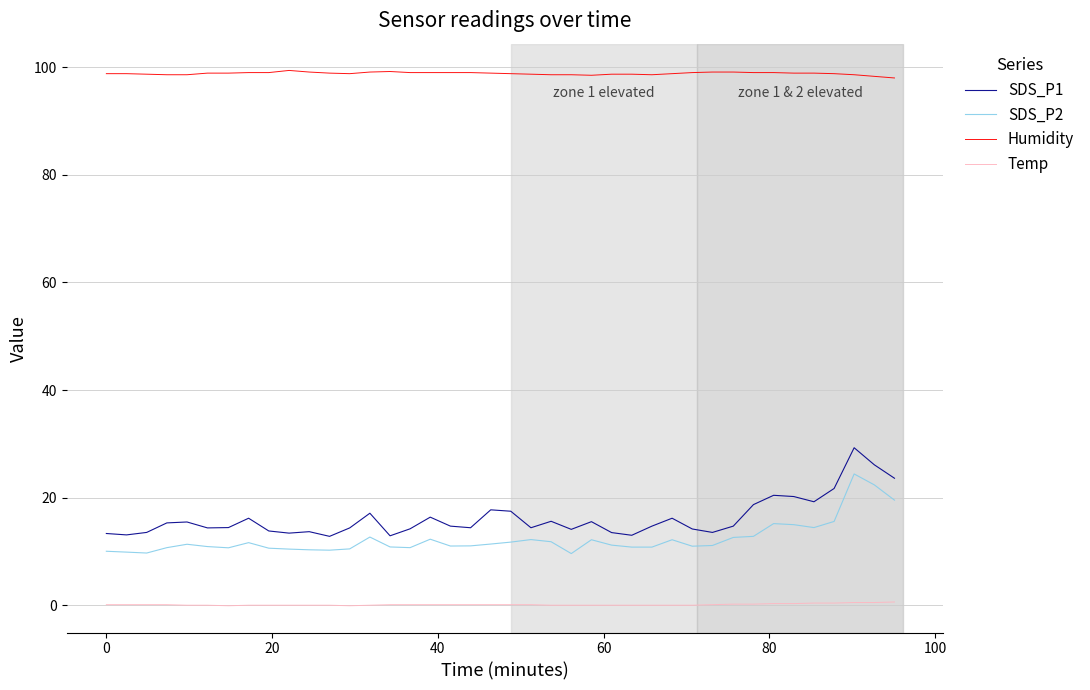

True or false: SDS_P2 and SDS_P1 cross at least once.

False